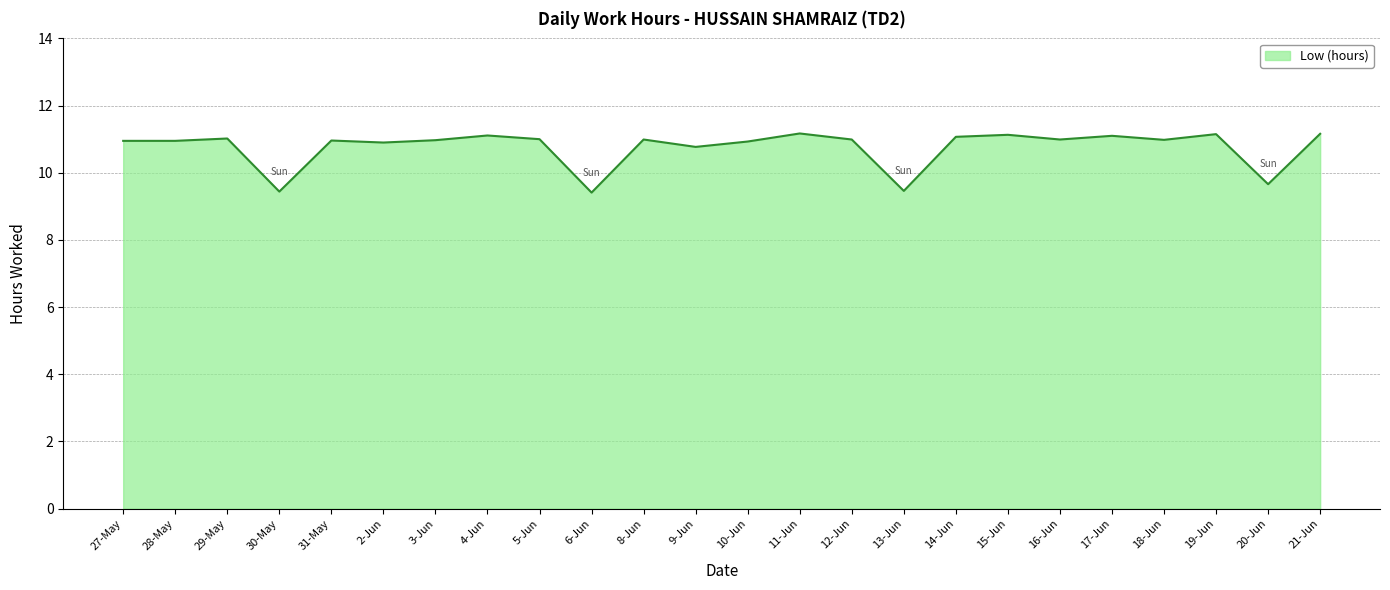

How many distinct data groups are displayed?

1